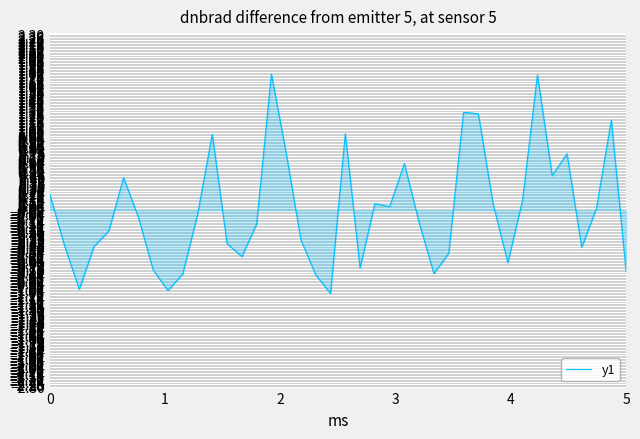

Count the number of values greater than 0.

18